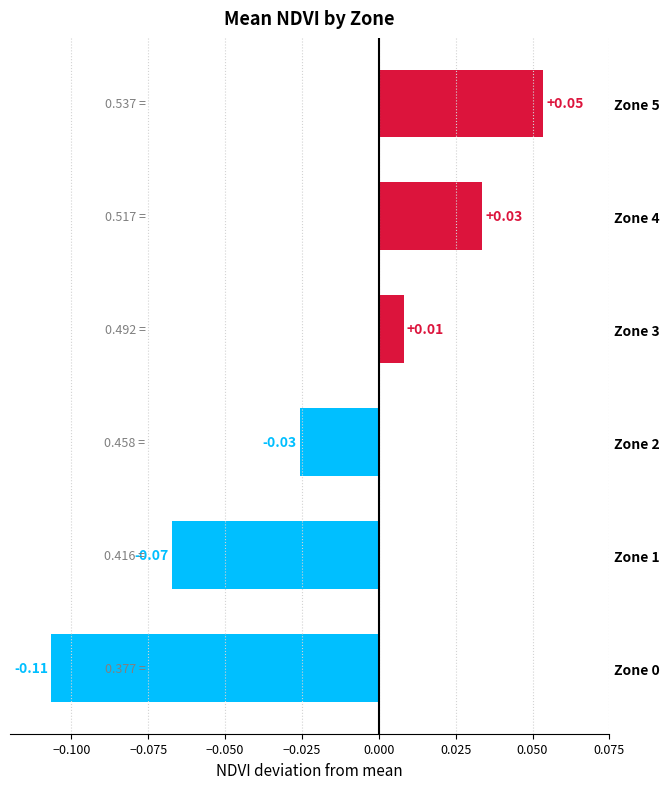

Between Zone 5 and Zone 1, which is larger?

Zone 5